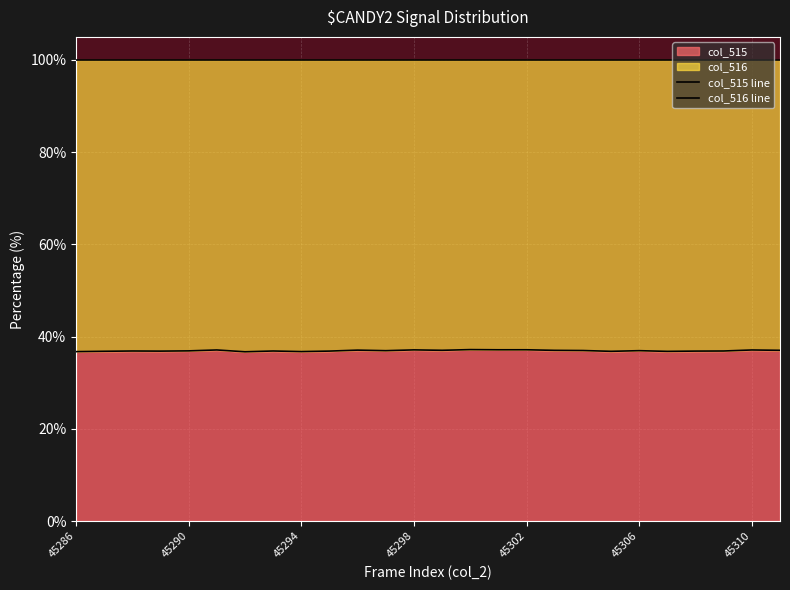

What is the minimum value for col_515?

36.7